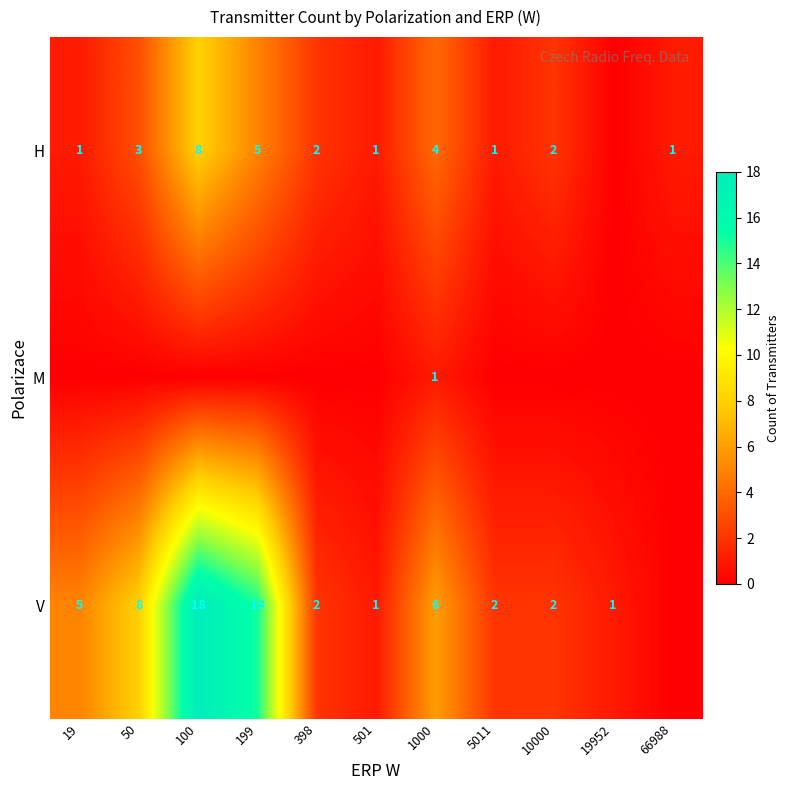

What is the sum of the H values at 19 and 50?

4